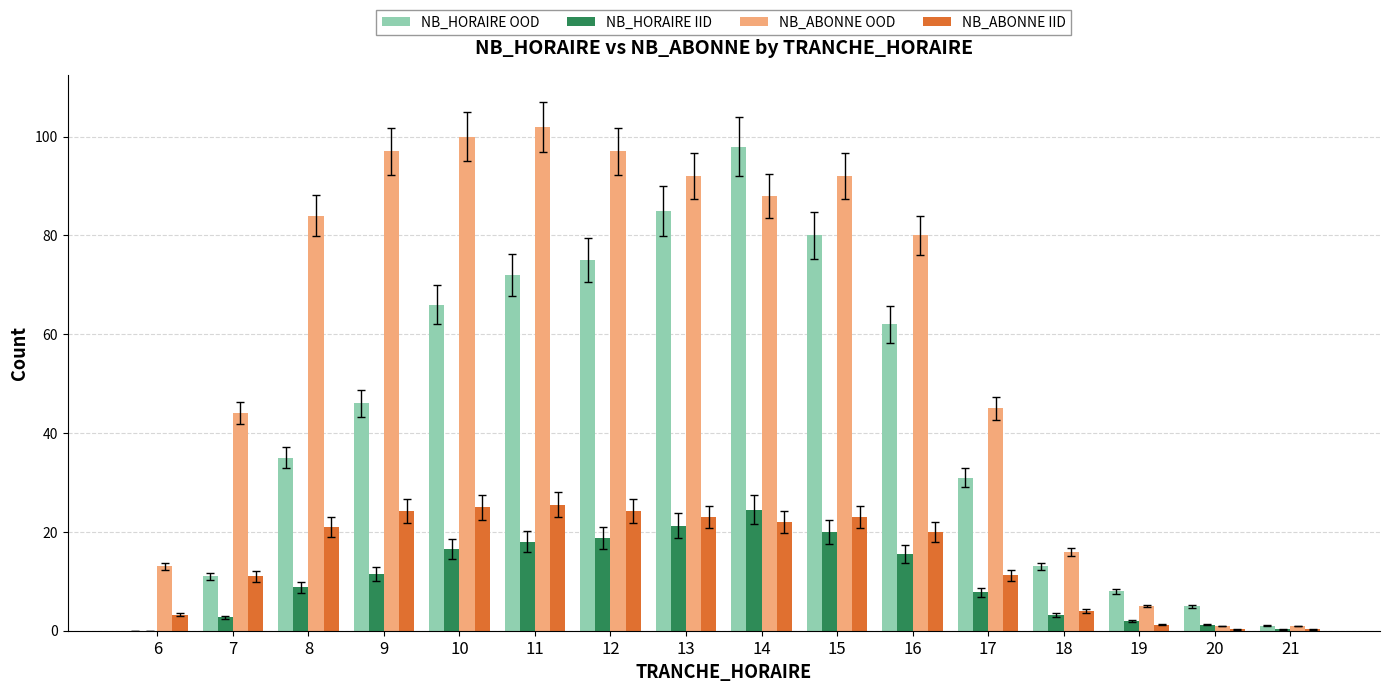

At which category is the sum across all series the highest?

14